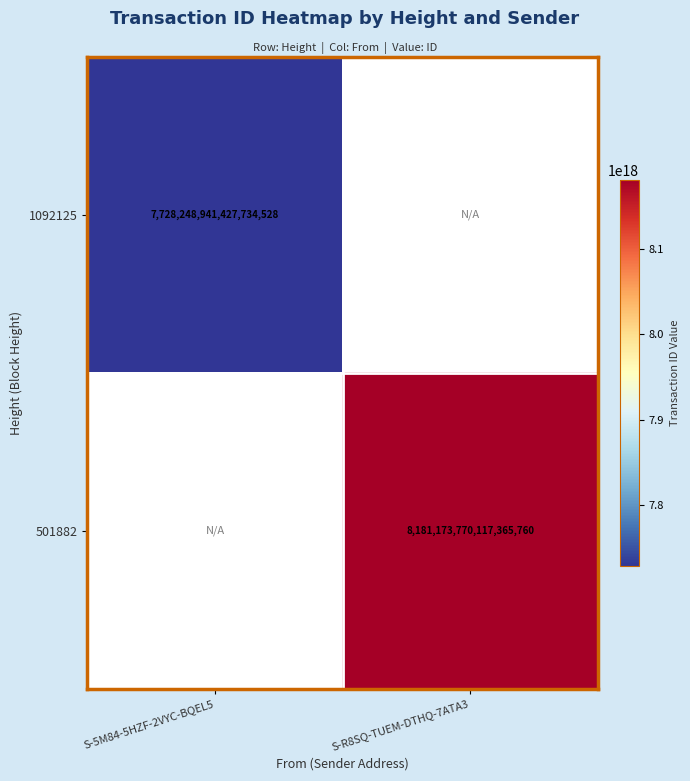

The 501882 series shows 5407981415390909440 at S-R8SQ-TUEM-DTHQ-7ATA3. True or false?

False